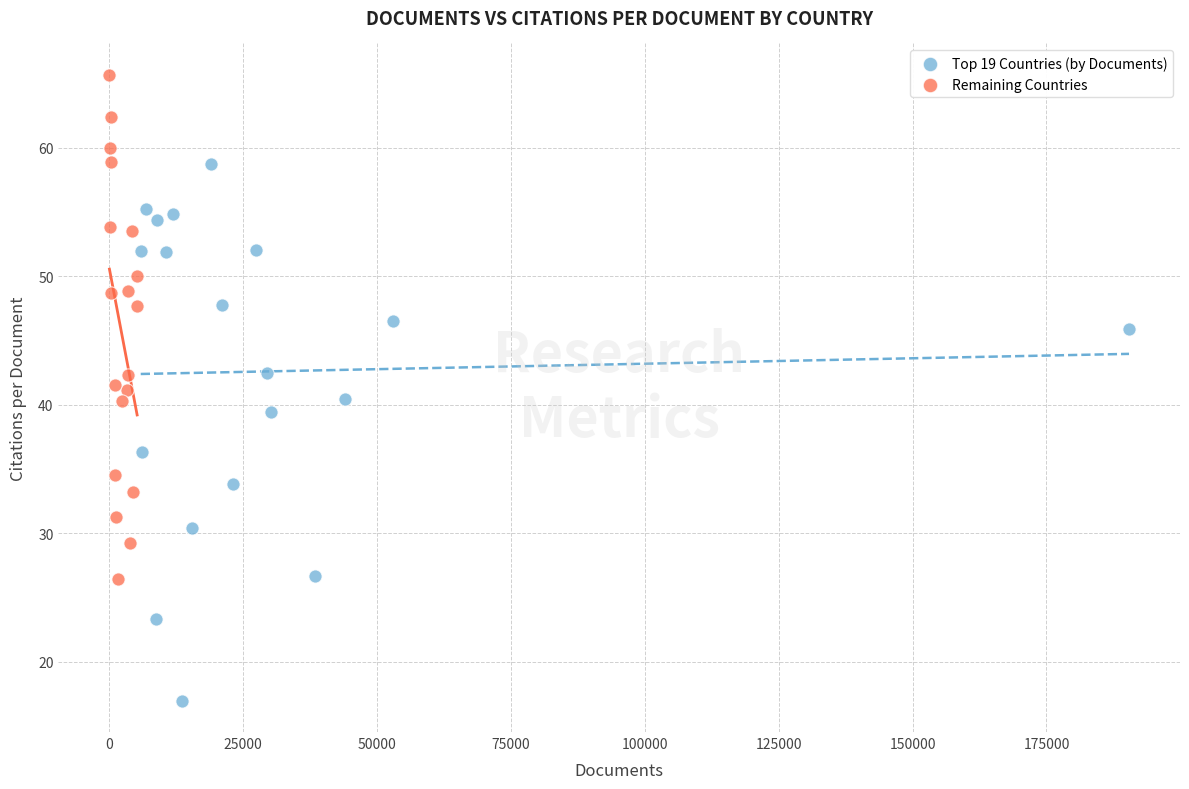

Which series reaches the maximum Y coordinate?

Remaining Countries